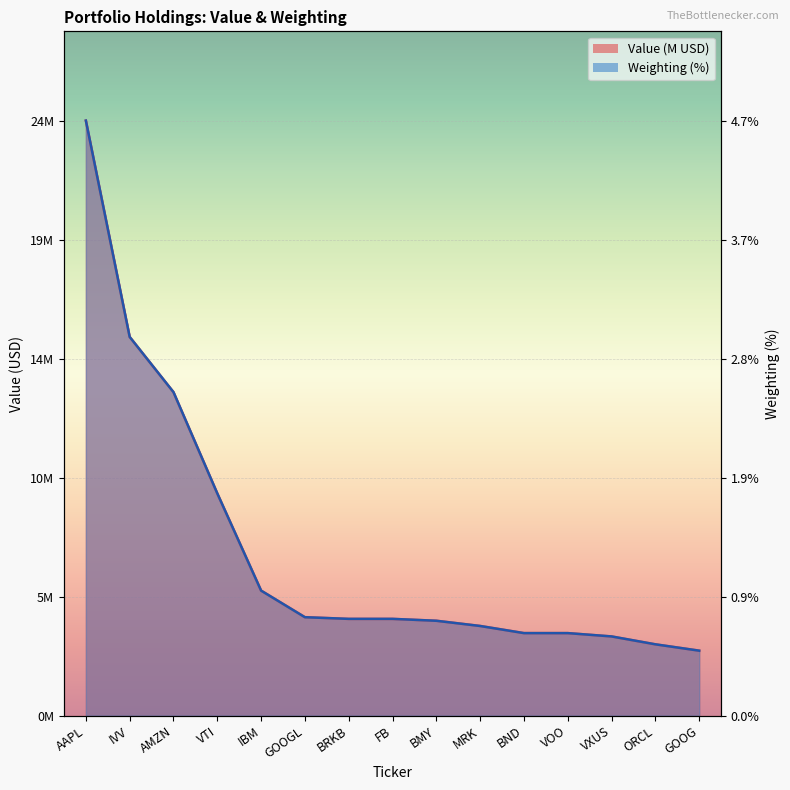

Where does the Value series first go above 3?

AAPL